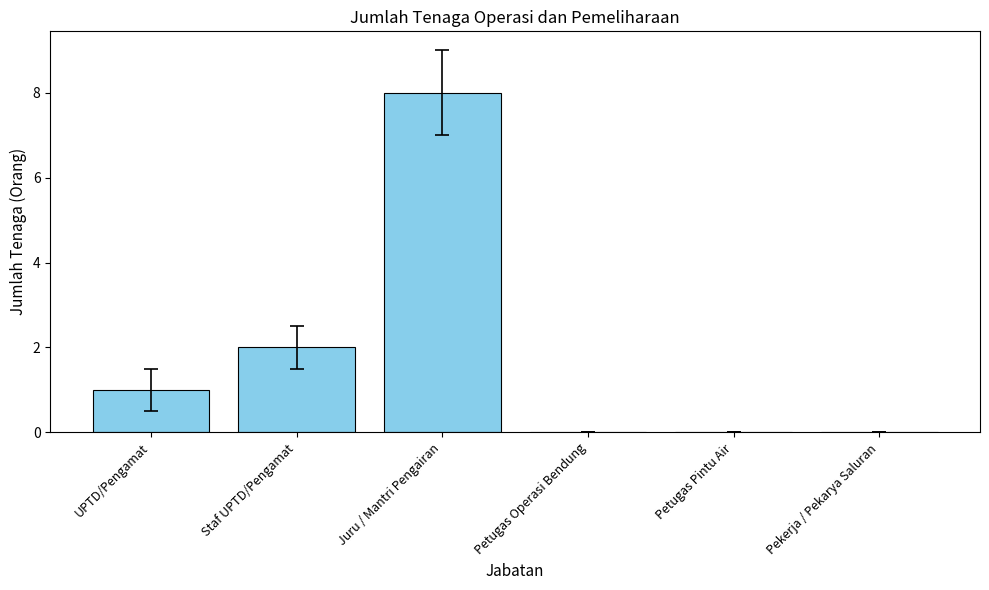

Where is the data nearest to the value 4?

Staf UPTD/Pengamat